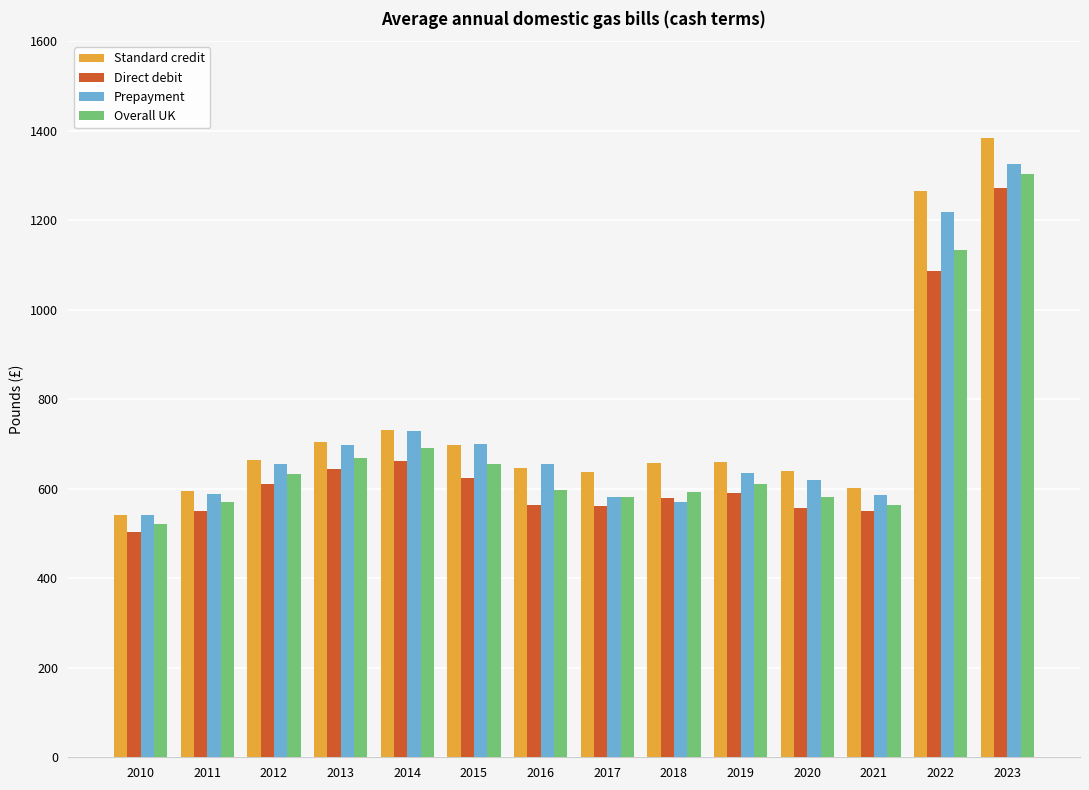

What is the sum of all Direct debit values?

9356.7